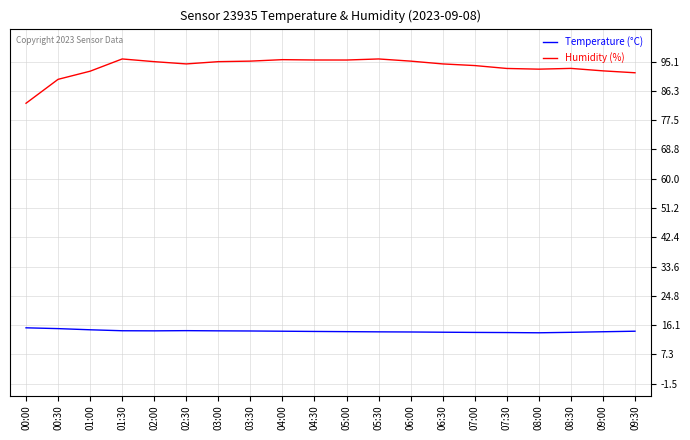

What position from the right is 02:00?

16